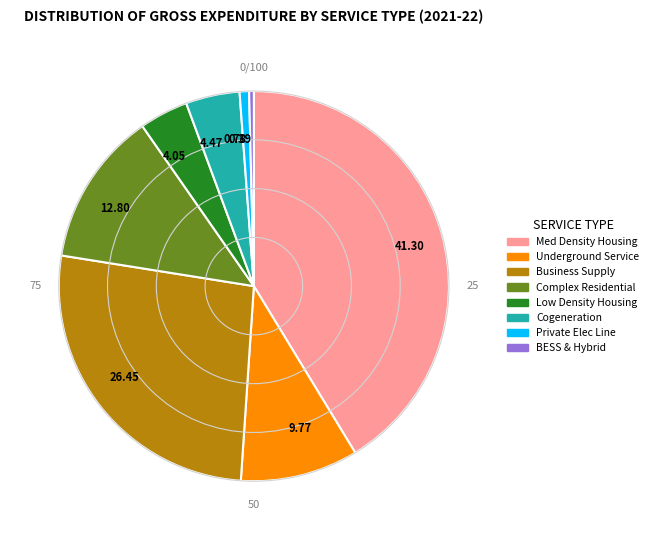

Is the sum of 0.39 and 9.77 greater than half?

No